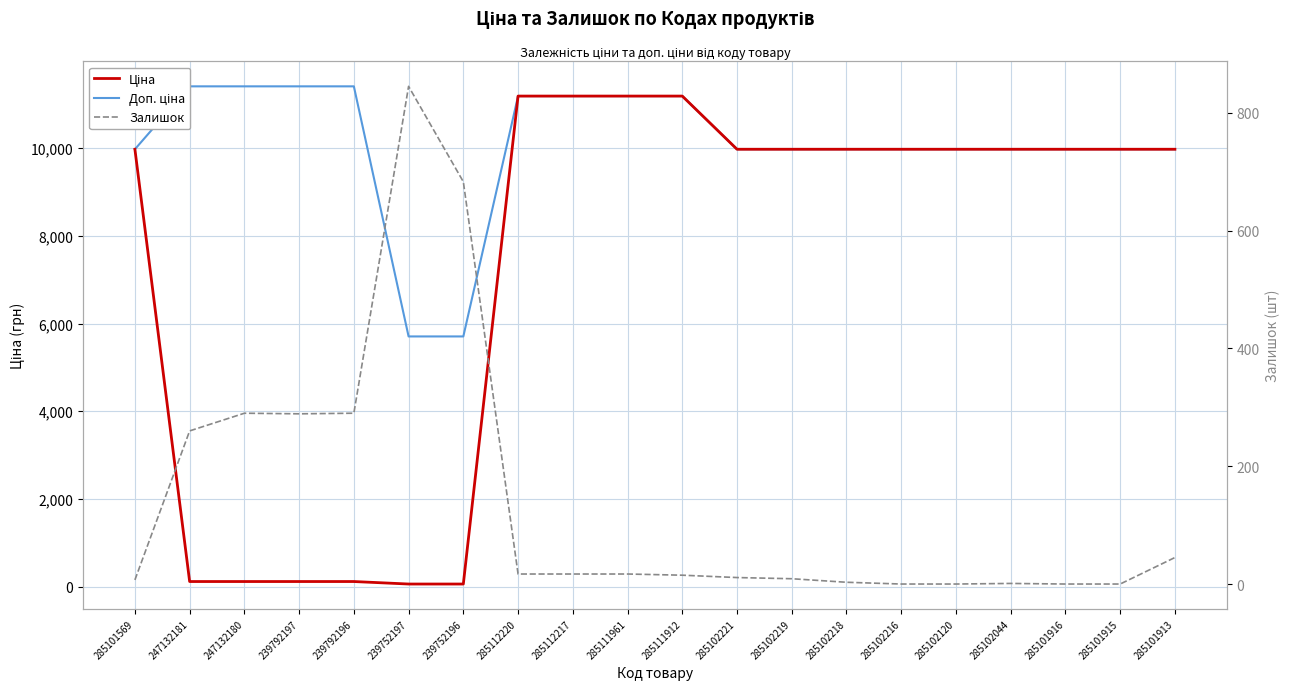

At which category does Залишок reach its first local peak?

247132180